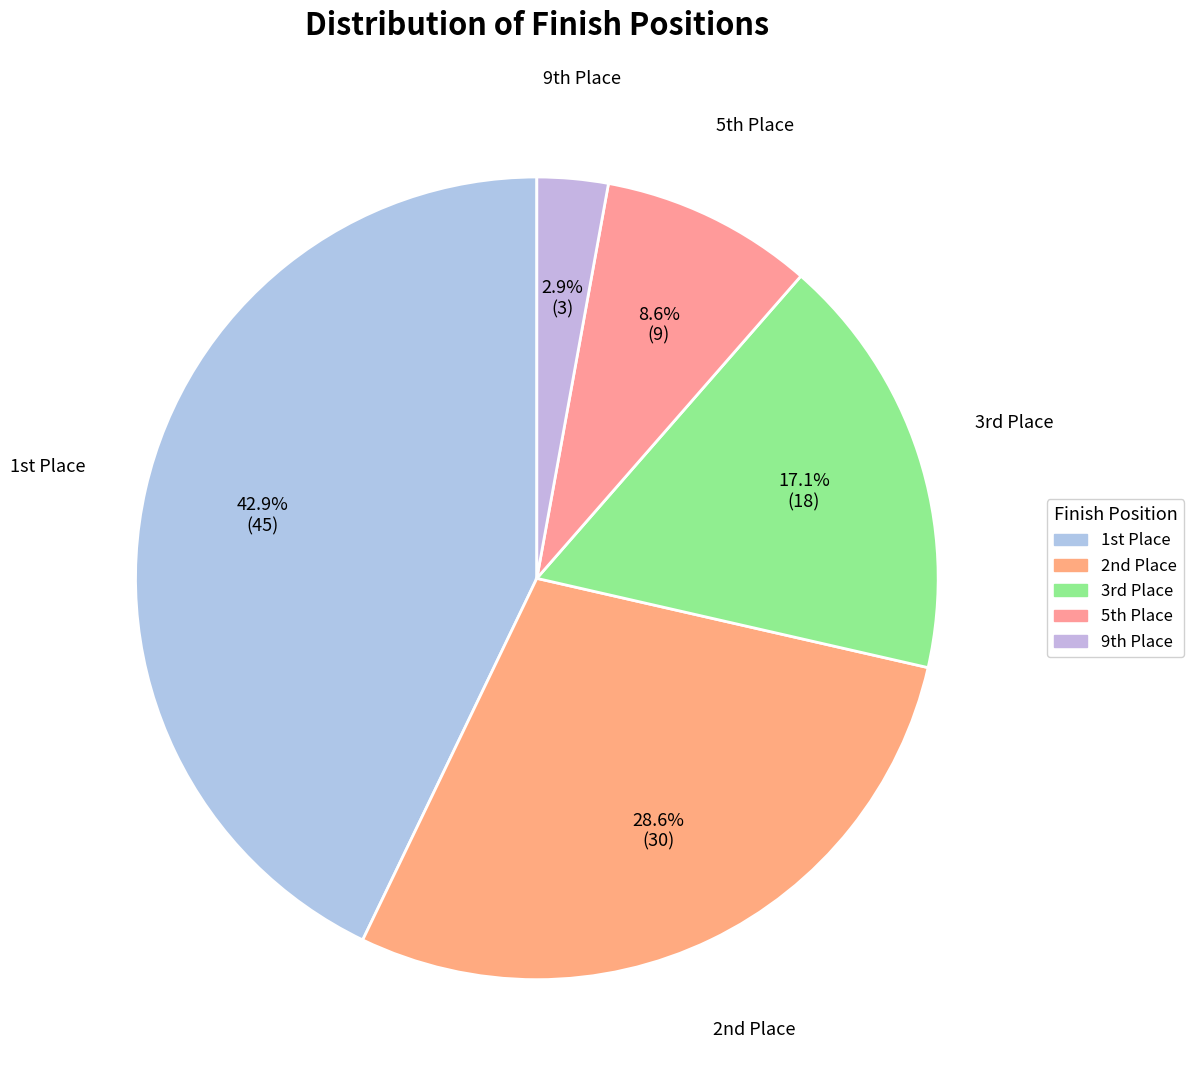

To the nearest percent, what is the average slice percentage?

20%